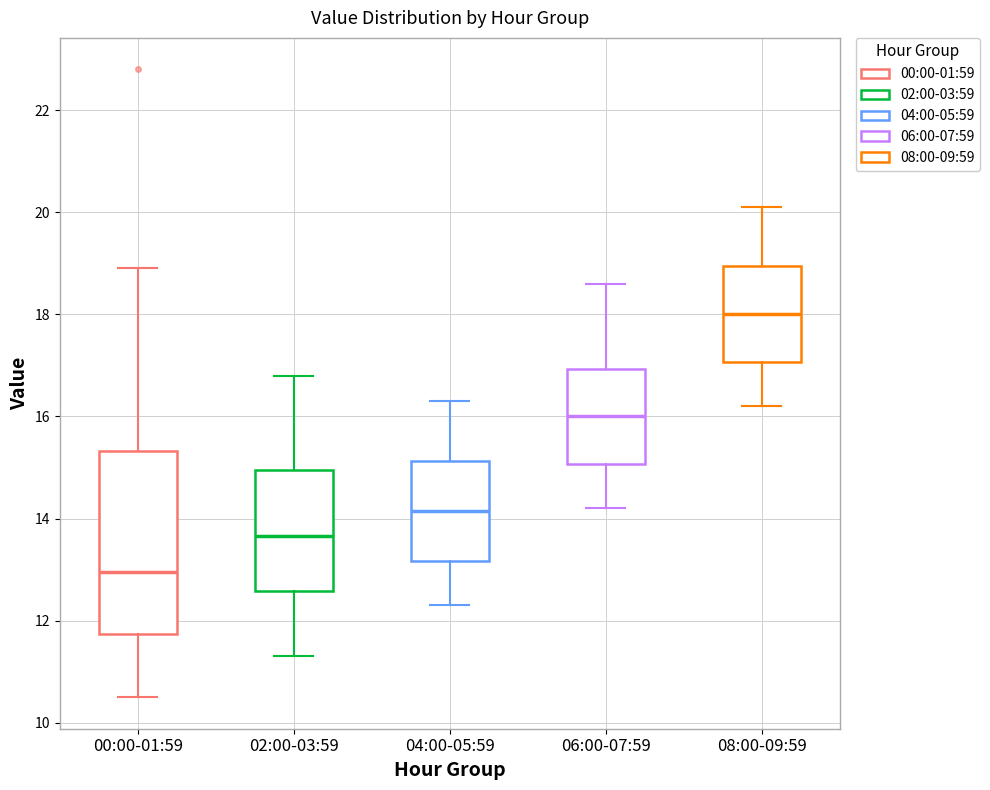

Where is the lower edge of the box for 04:00-05:59 on the y-axis? The values are not printed on the chart, so give them approximately, as read against the axis.

13.2